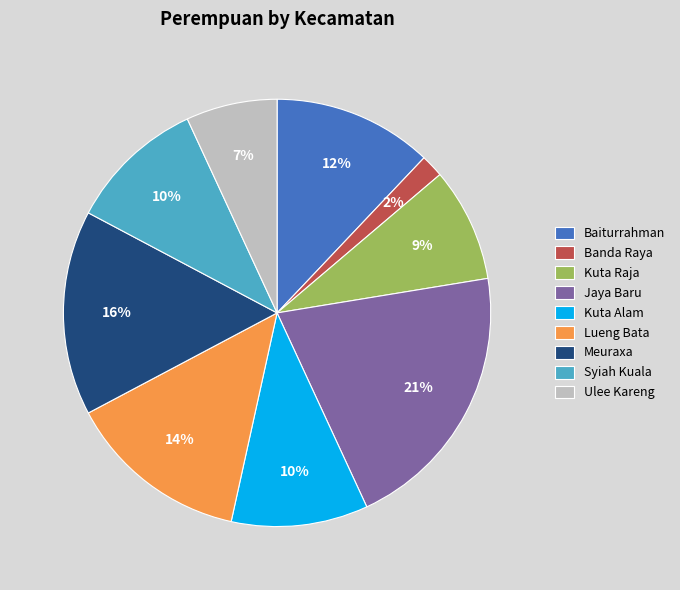

Is there any slice that represents more than half of the pie?

No